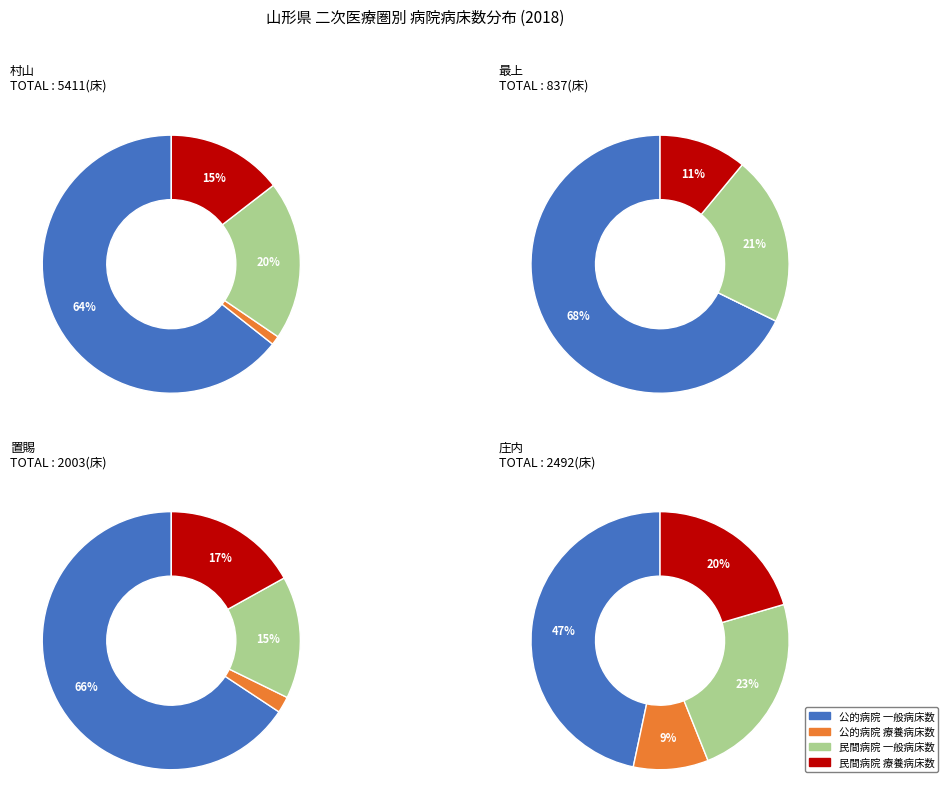

Count the number of slices in the pie.

4